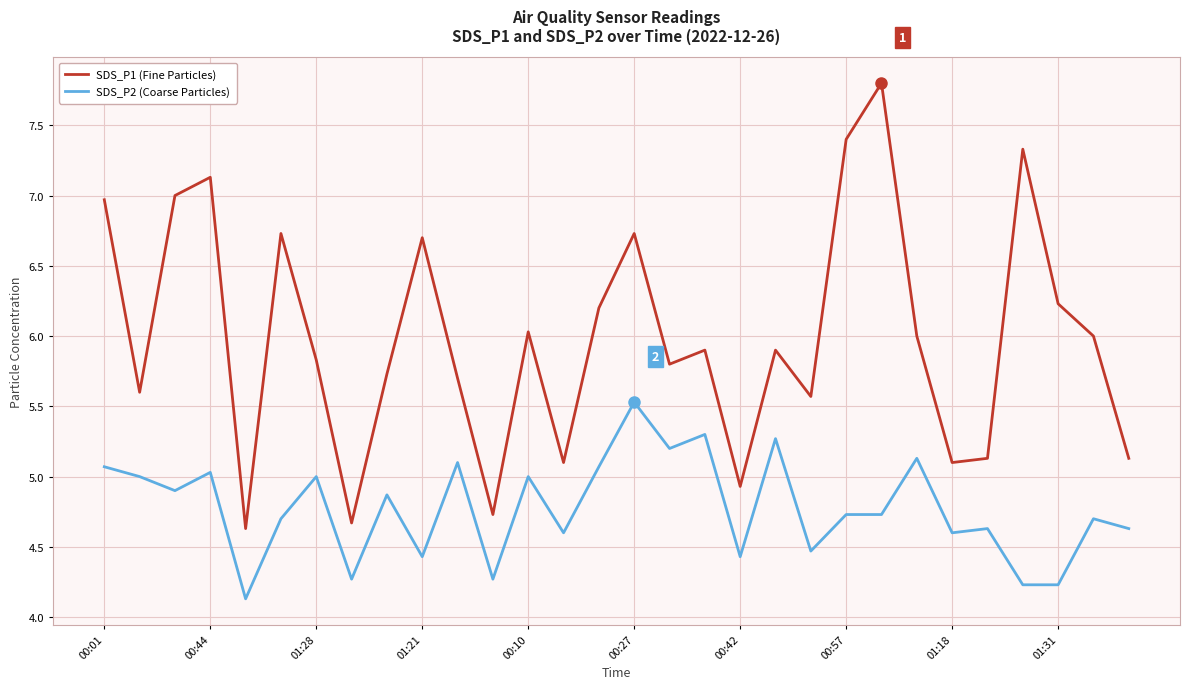

Is this an area chart (filled region under the line)?

No